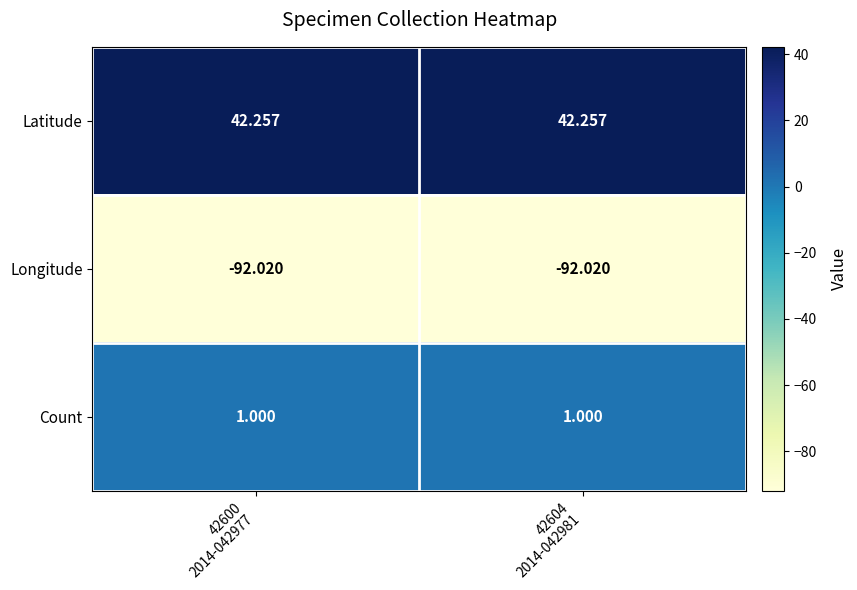

Rank the series by their average value, from lowest to highest.

Longitude, Count, Latitude